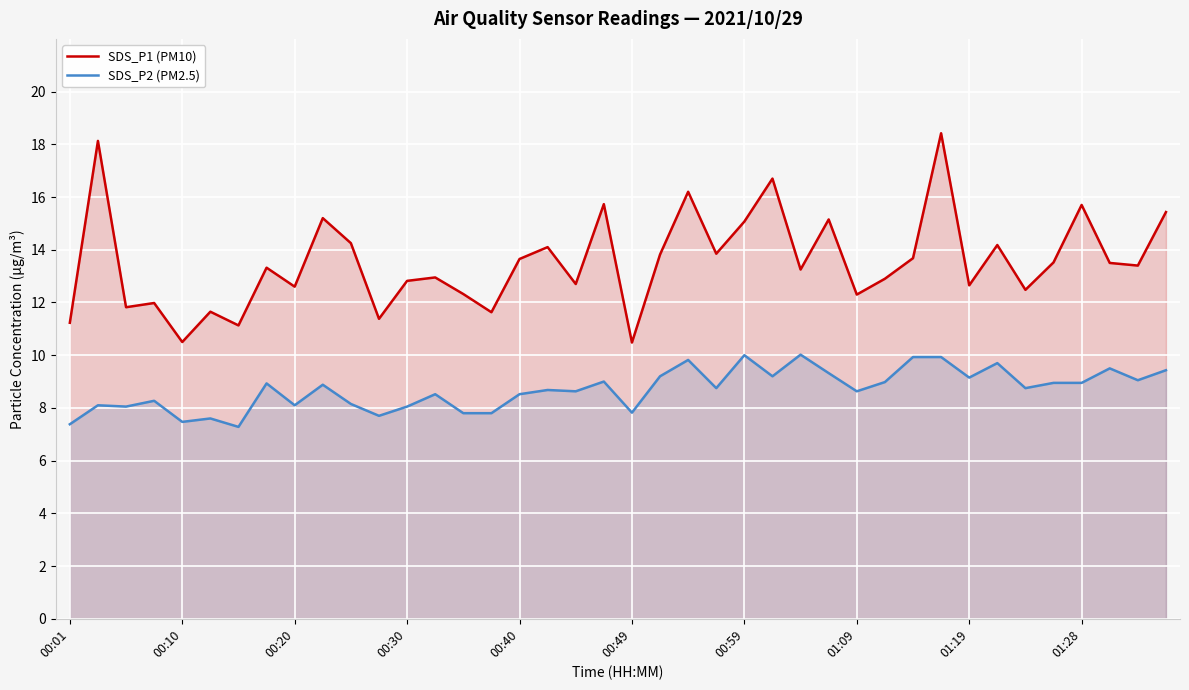

What value does the SDS_P1 (PM10) series have at 27?

15.2